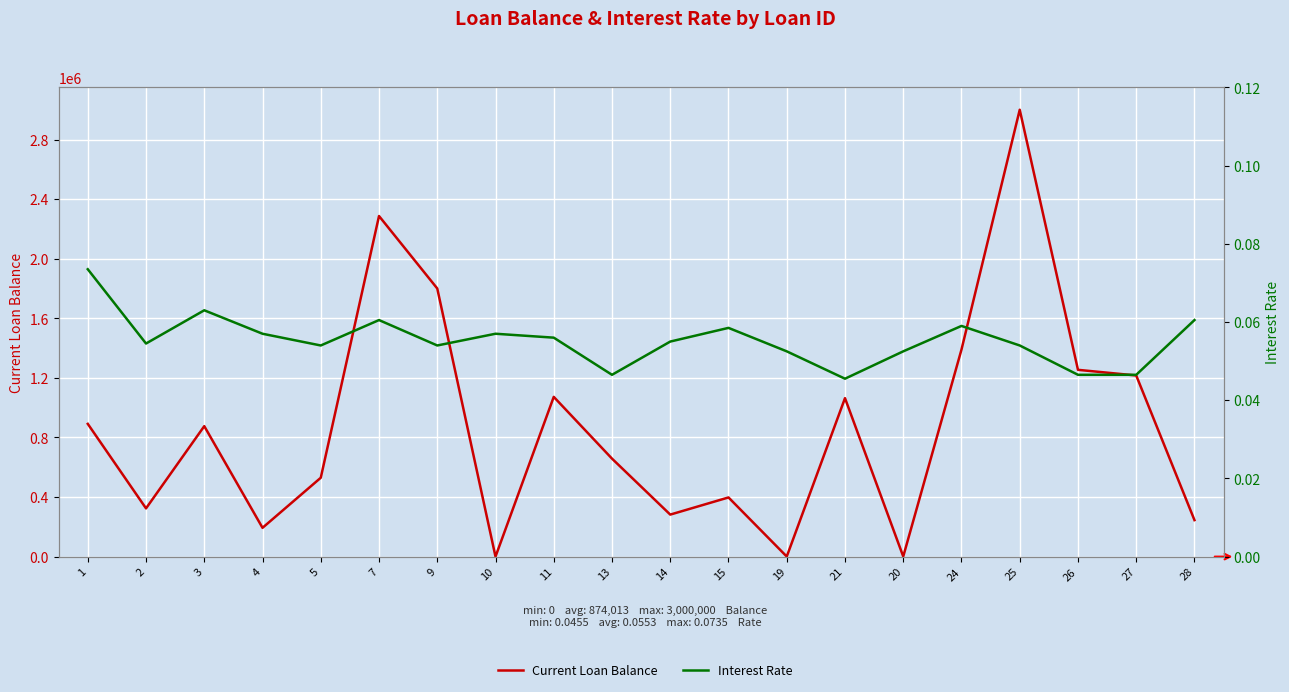

Reading left to right, list all the values displayed in this chart.

Current Loan Balance: 1=891189.3	2=323816.4	3=875887.7	4=193377.5	5=529471.8	7=2286573.2	9=1800000.0	10=0.0	11=1072500.0	13=657800.0	14=282084.1	15=397261.3	19=548.2	21=1063874.6	20=1002.2	24=1389870.8	25=3000000.0	26=1254000.0	27=1216000.0	28=245000.0
Interest Rate: 1=0.1	2=0.1	3=0.1	4=0.1	5=0.1	7=0.1	9=0.1	10=0.1	11=0.1	13=0.0	14=0.1	15=0.1	19=0.1	21=0.0	20=0.1	24=0.1	25=0.1	26=0.0	27=0.0	28=0.1